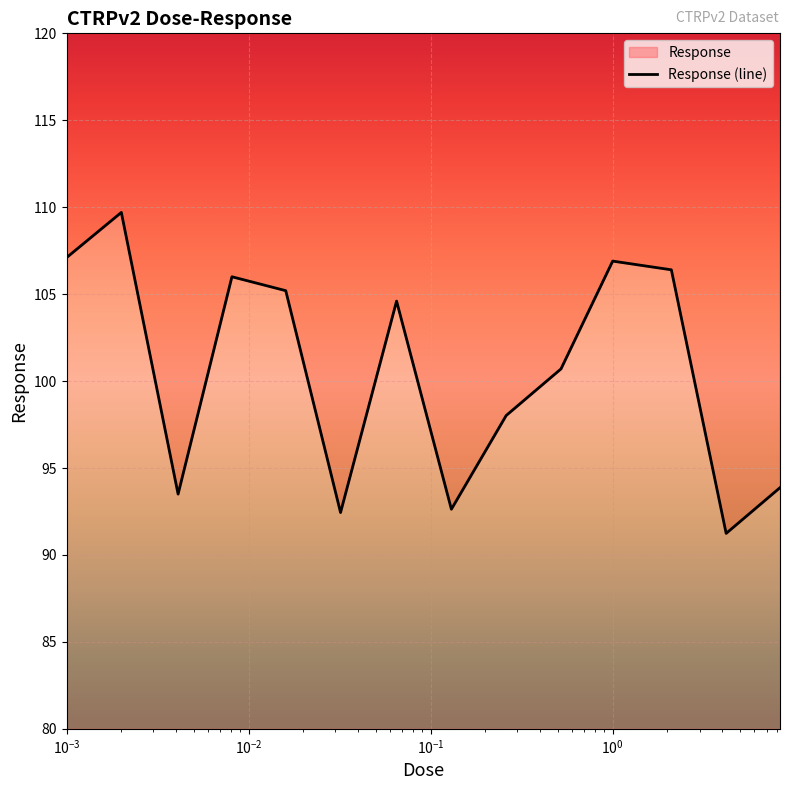

What is the difference between the maximum and minimum values?

18.5